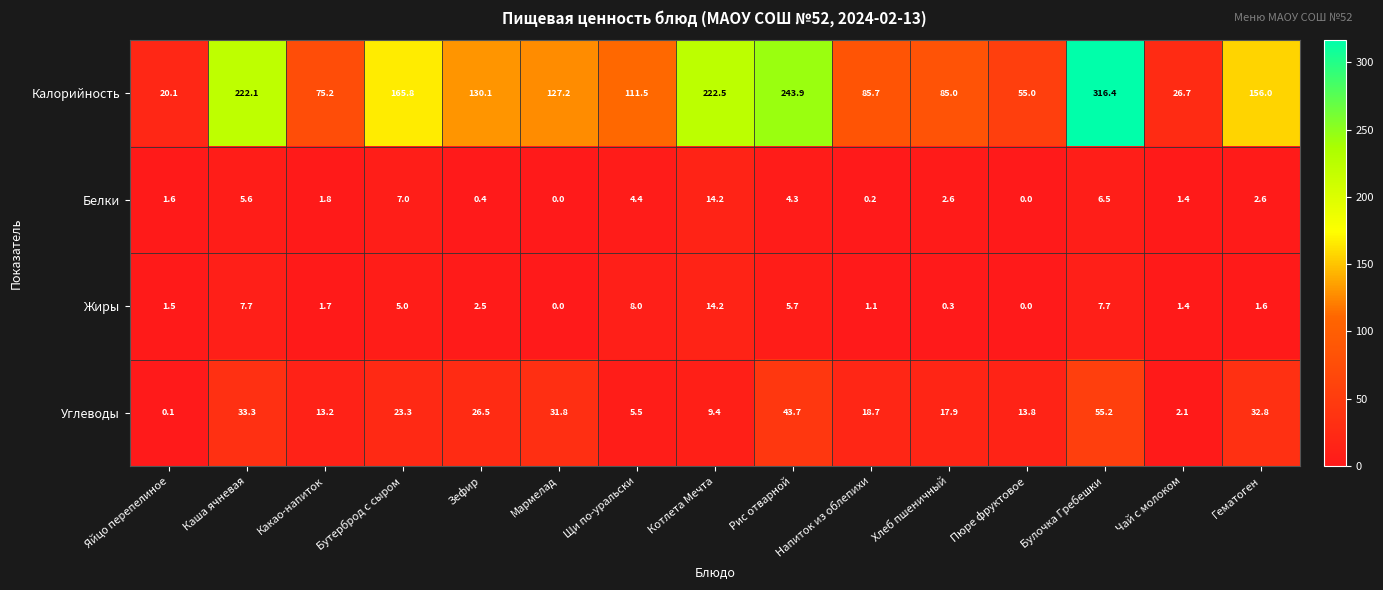

Rank the categories by Калорийность value from lowest to highest.

Яйцо перепелиное, Чай с молоком, Пюре фруктовое, Какао-напиток, Хлеб пшеничный, Напиток из облепихи, Щи по-уральски, Мармелад, Зефир, Гематоген, Бутерброд с сыром, Каша ячневая, Котлета Мечта, Рис отварной, Булочка Гребешки